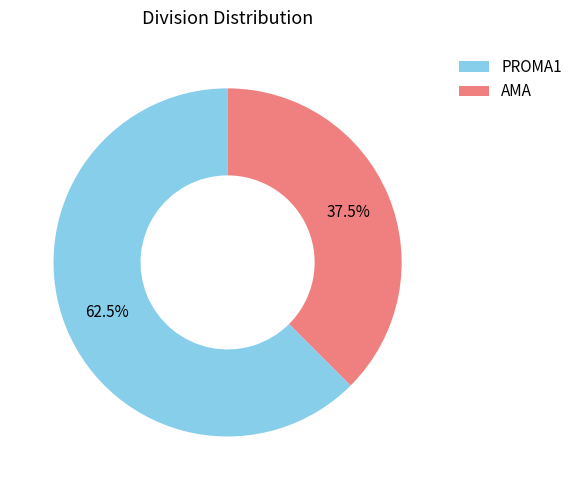

Combined, what portion of the pie is AMA and PROMA1?

100.0%